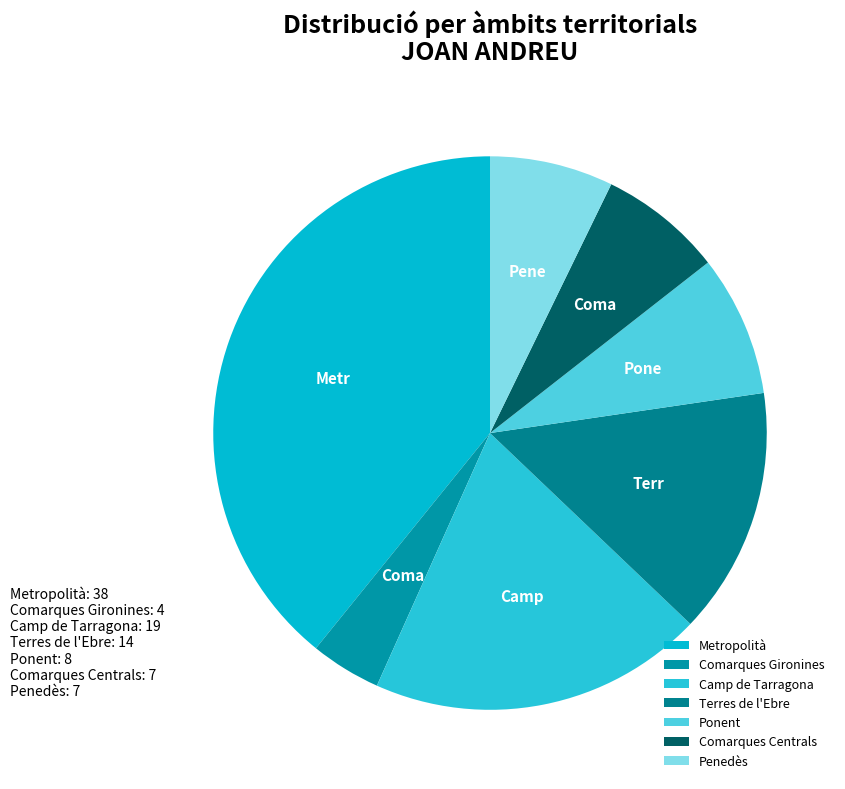

How many slices are in this pie chart?

7